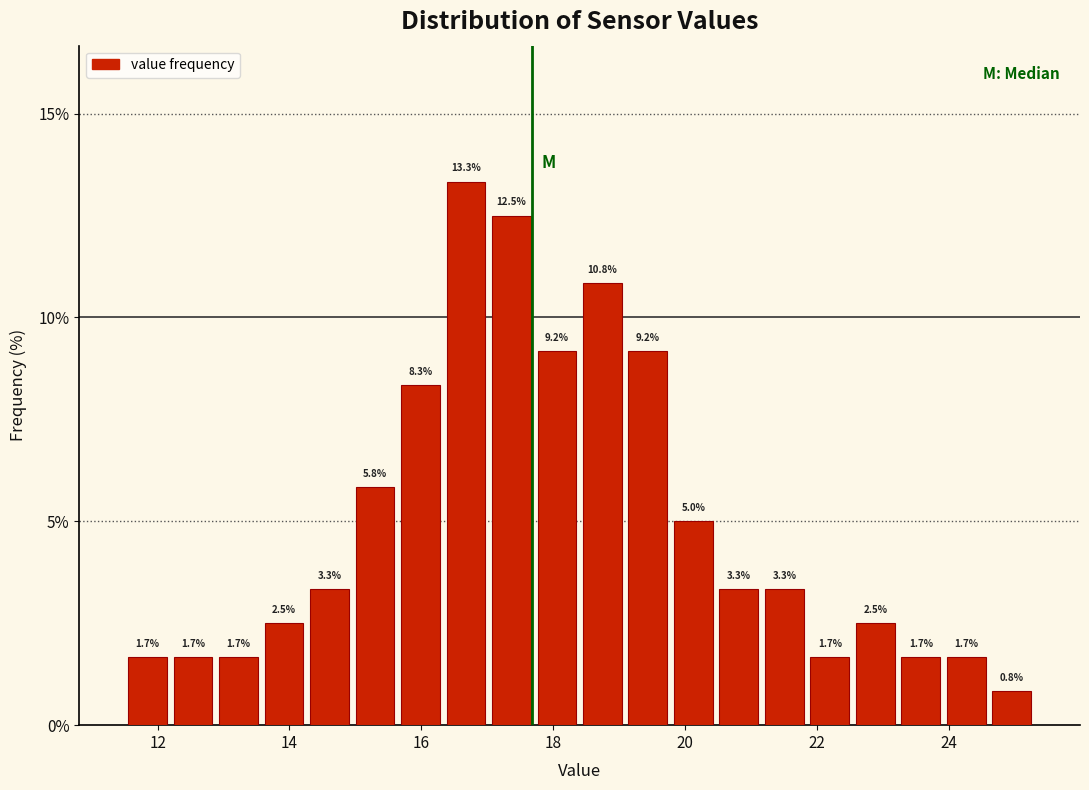

Read against the x-axis, roughly where is the centre of the tallest bar?

16.6